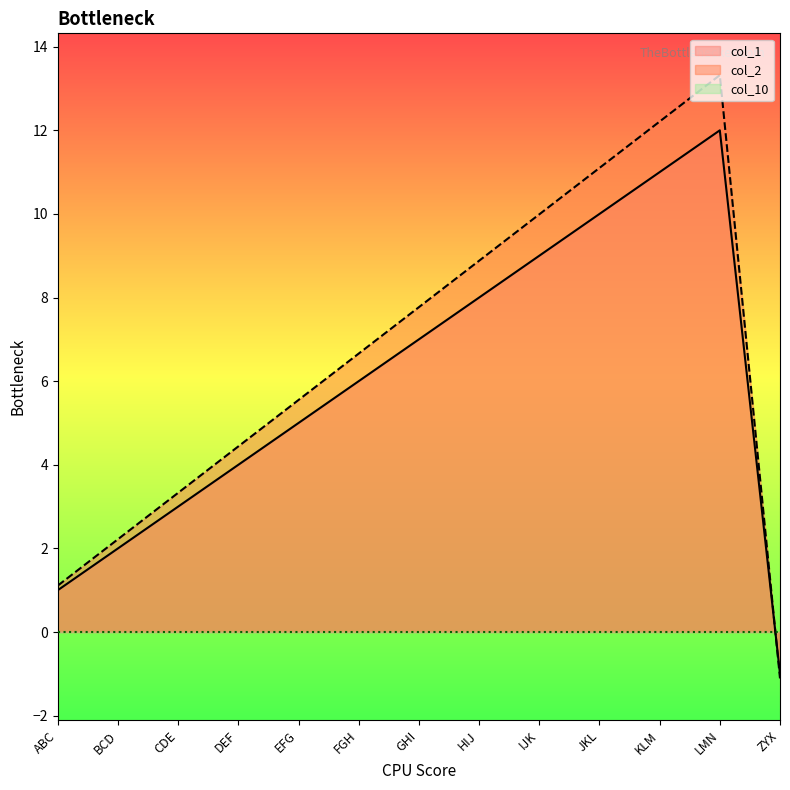

What is the sum of all col_2 values?

85.5